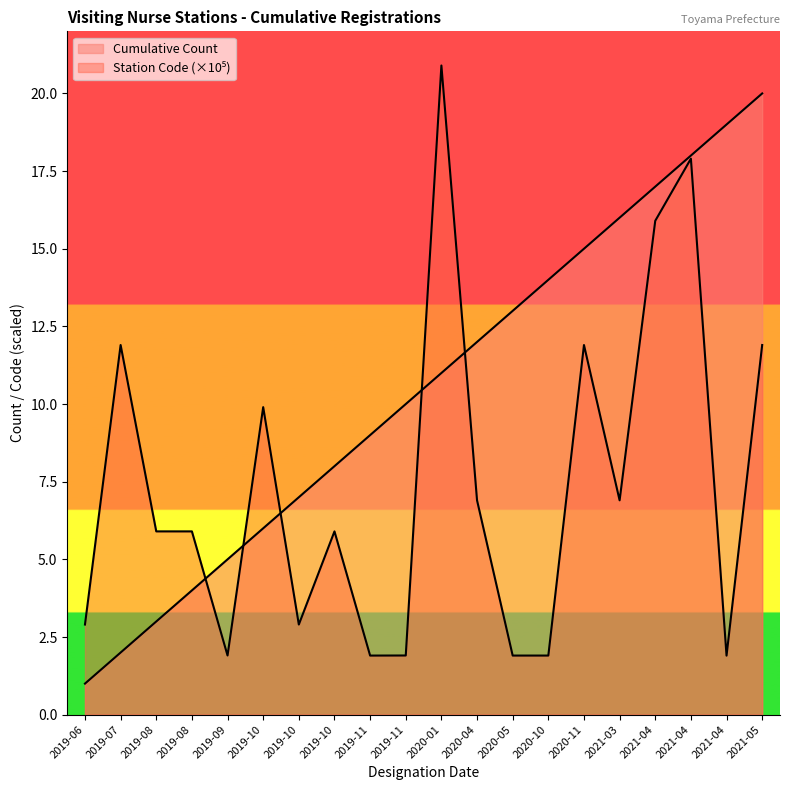

Reading right to left, transcribe all the data shown in this chart.

Cumulative Count: 2021-05=20.0	2021-04=19.0	2021-04=18.0	2021-04=17.0	2021-03=16.0	2020-11=15.0	2020-10=14.0	2020-05=13.0	2020-04=12.0	2020-01=11.0	2019-11=10.0	2019-11=9.0	2019-10=8.0	2019-10=7.0	2019-10=6.0	2019-09=5.0	2019-08=4.0	2019-08=3.0	2019-07=2.0	2019-06=1.0
Station Code: 2021-05=11.9	2021-04=1.9	2021-04=17.9	2021-04=15.9	2021-03=6.9	2020-11=11.9	2020-10=1.9	2020-05=1.9	2020-04=6.9	2020-01=20.9	2019-11=1.9	2019-11=1.9	2019-10=5.9	2019-10=2.9	2019-10=9.9	2019-09=1.9	2019-08=5.9	2019-08=5.9	2019-07=11.9	2019-06=2.9